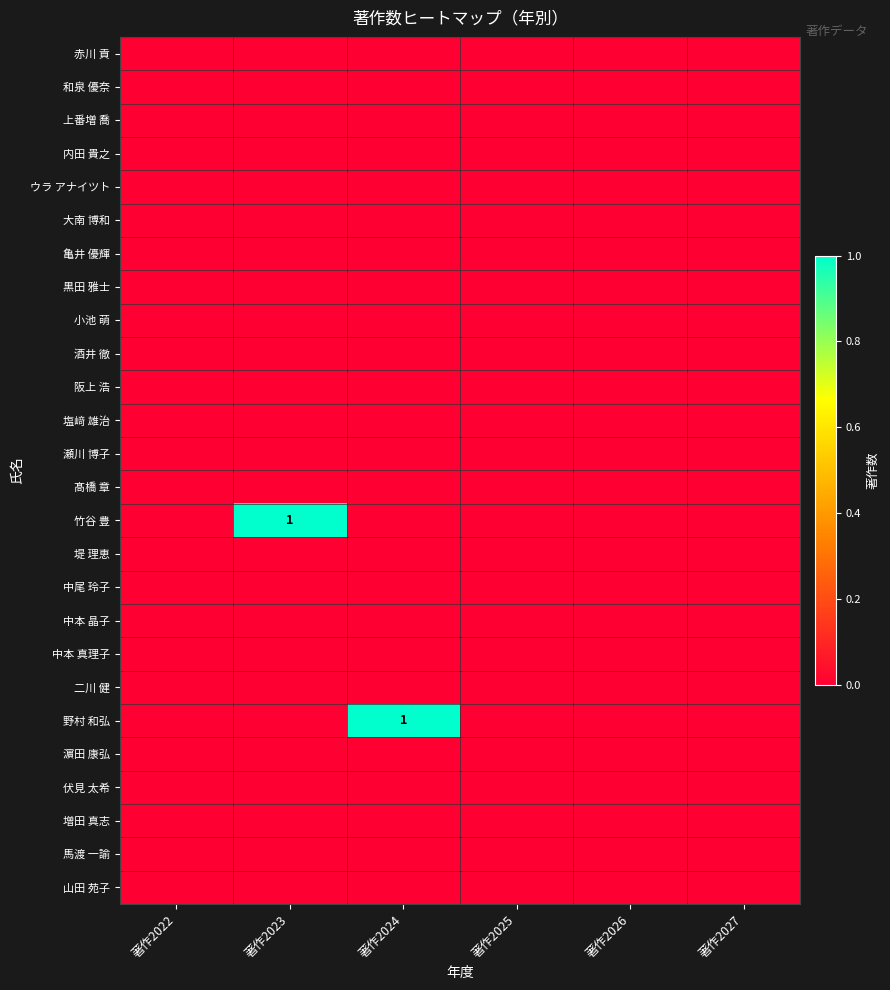

What is the maximum value shown in the chart?

1